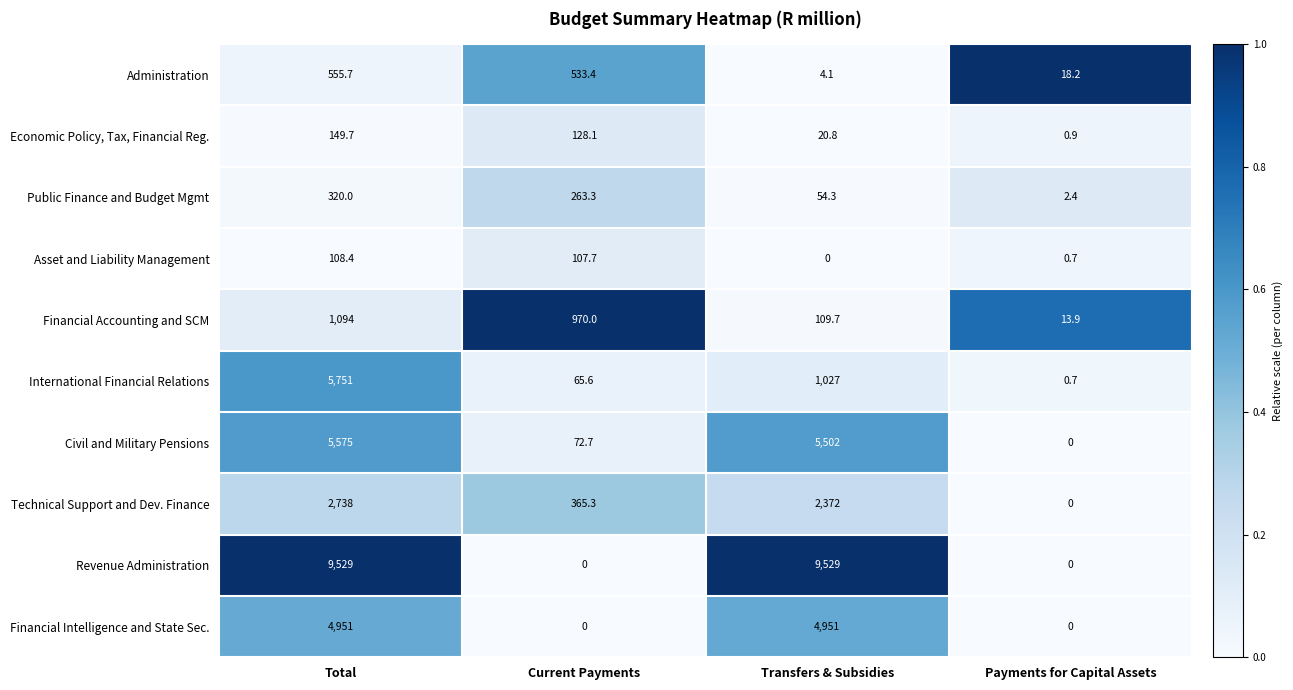

Is it true that International Financial Relations equals 0.7 at Payments for Capital Assets?

True